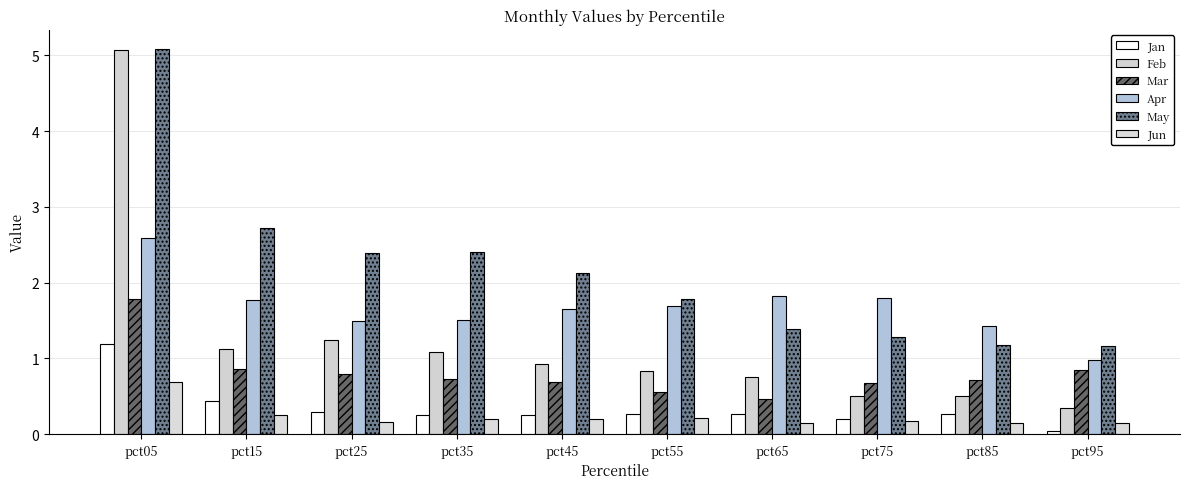

Between pct55 and pct35, which is larger?

pct55